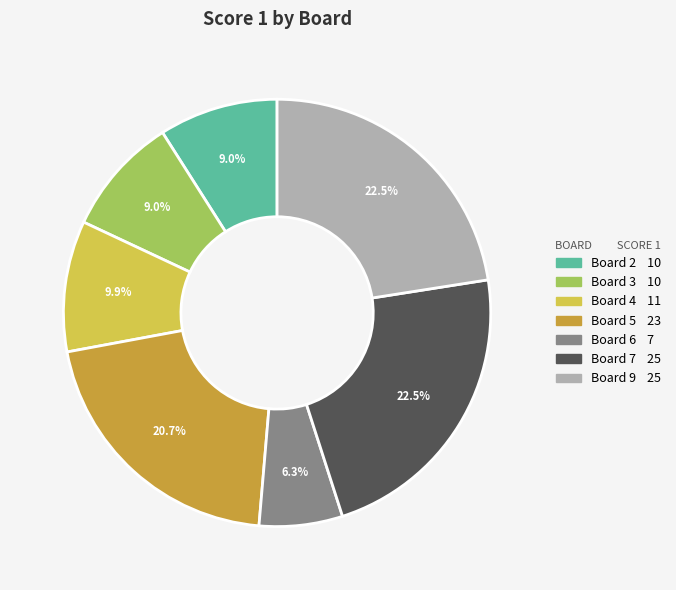

Does any single category account for the majority?

No